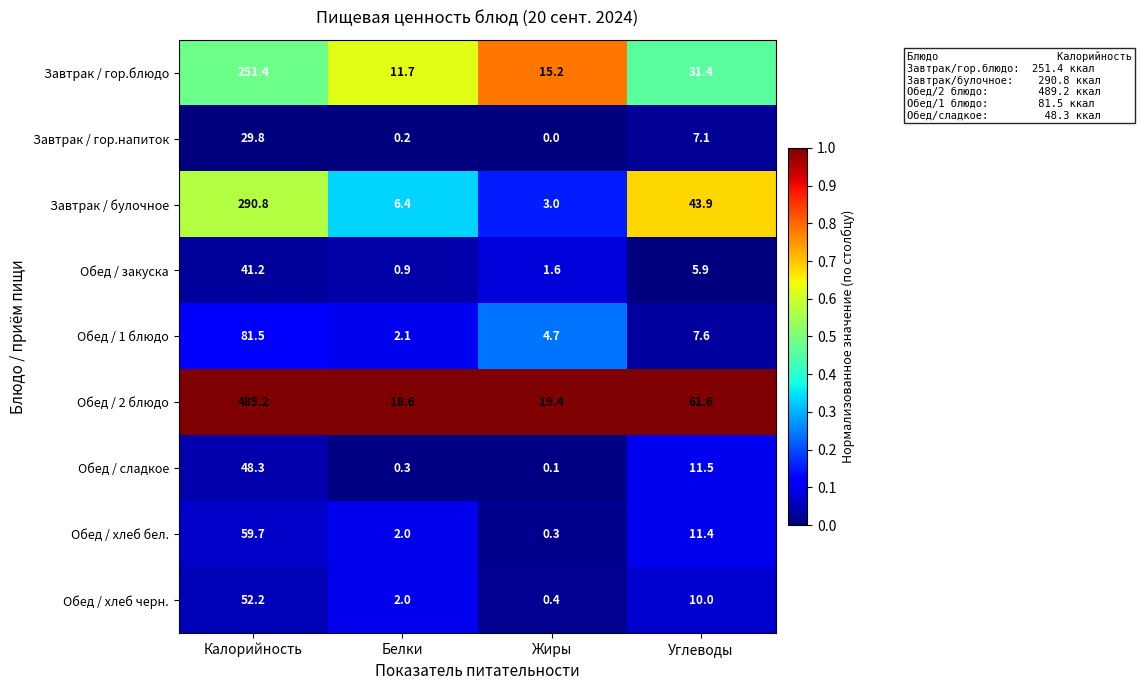

What is the difference between the maximum and minimum values in the Обед / хлеб черн. series?

51.8